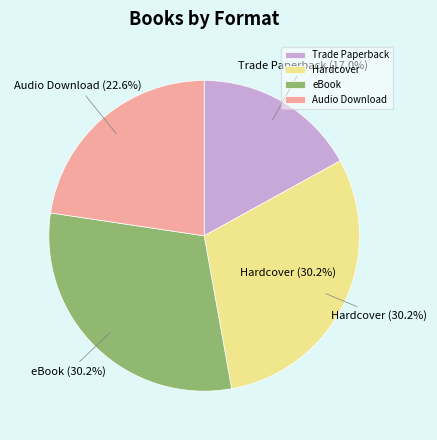

Is it true that eBook is 30% of the pie?

True